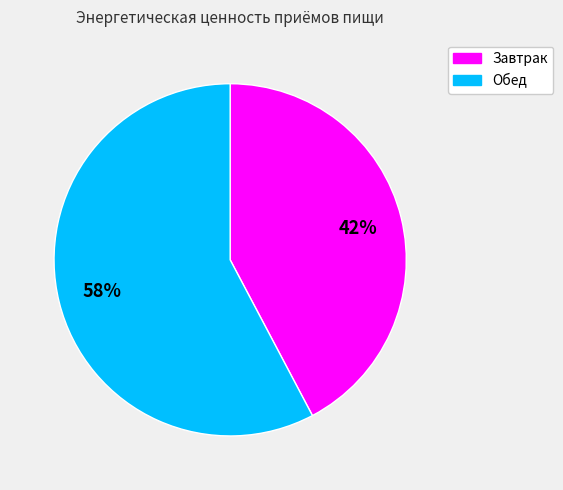

Count the number of slices in the pie.

2